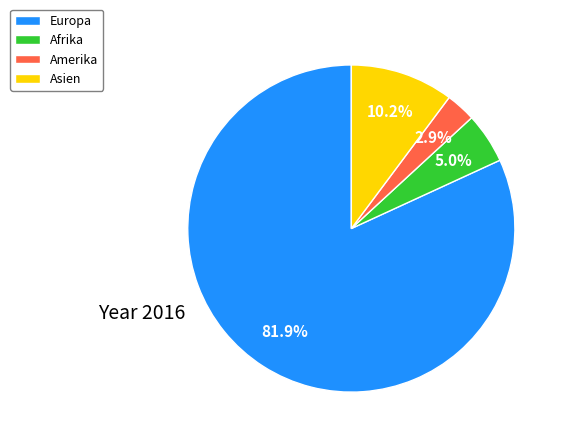

The Afrika slice represents 5% of the pie. True or false?

True